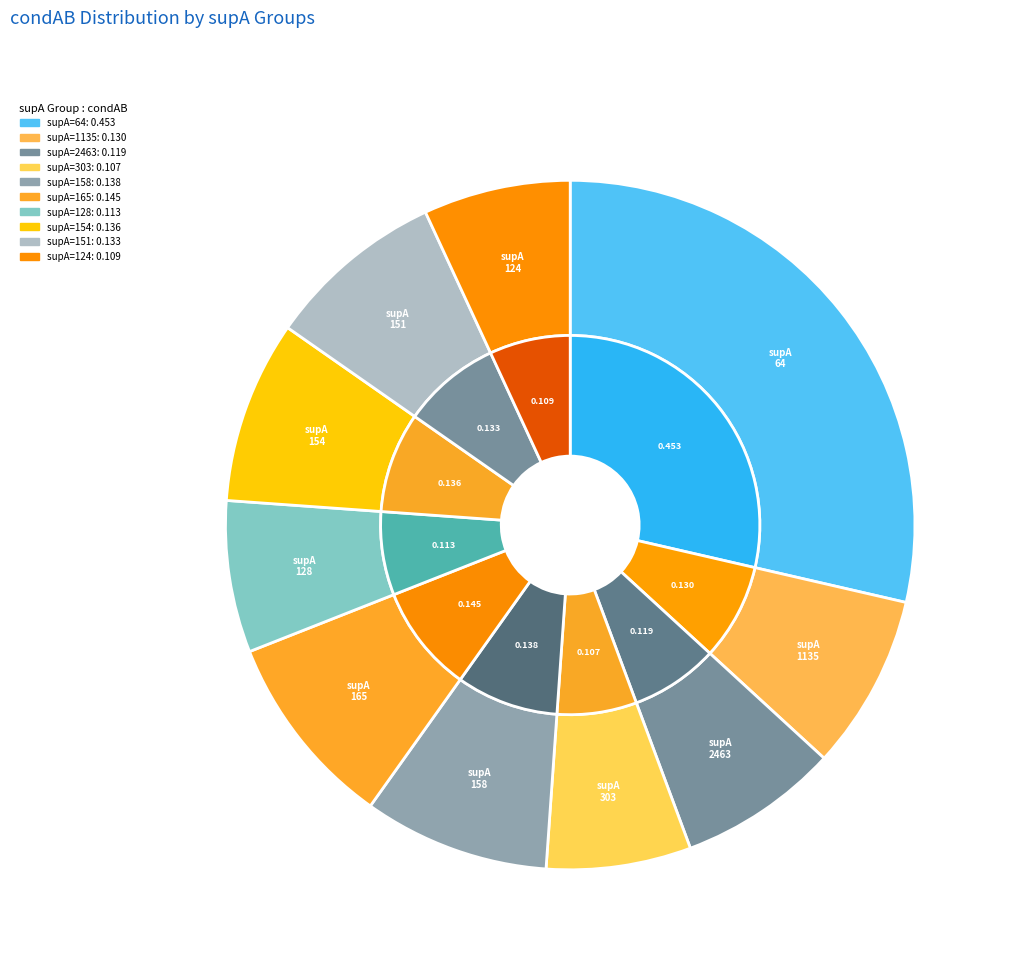

Rank the categories by value from lowest to highest.

supA=303, supA=124, supA=128, supA=2463, supA=1135, supA=151, supA=154, supA=158, supA=165, supA=64